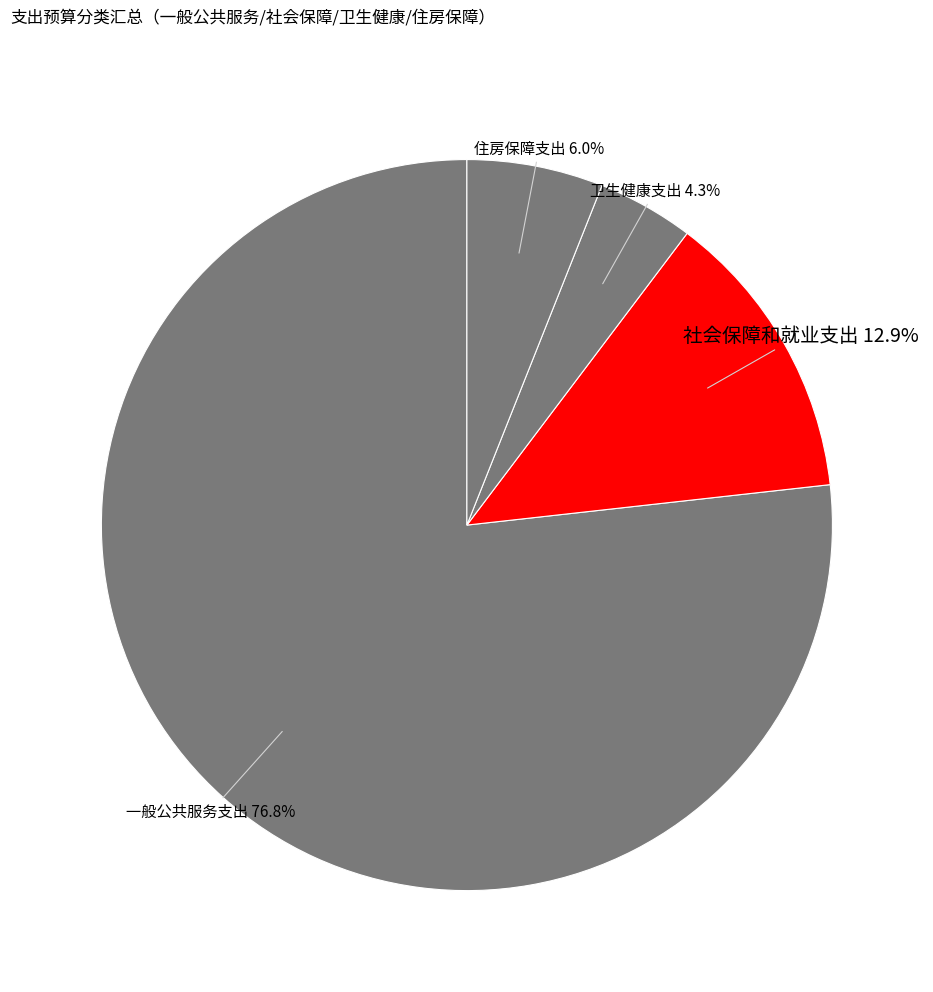

Approximately how many times larger is the value at 社会保障和就业支出 compared to 卫生健康支出?

3.0